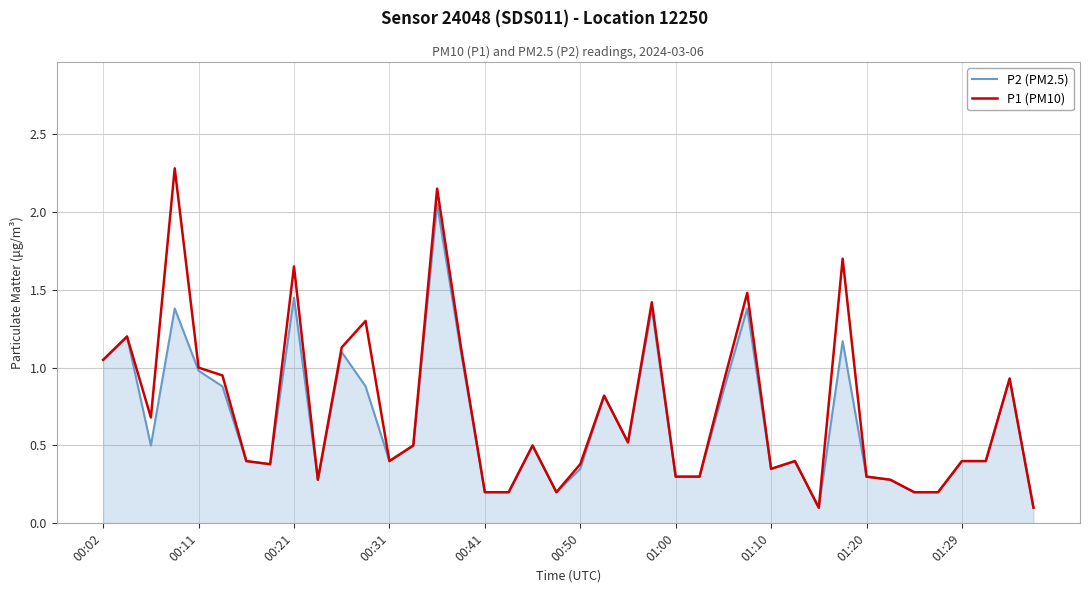

Which series has the largest range (max minus min)?

P1 (PM10)